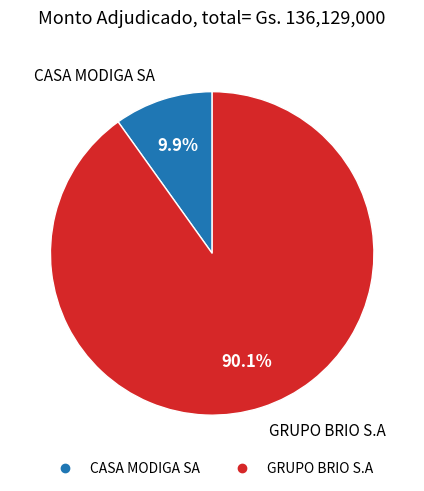

Count the number of slices in the pie.

2